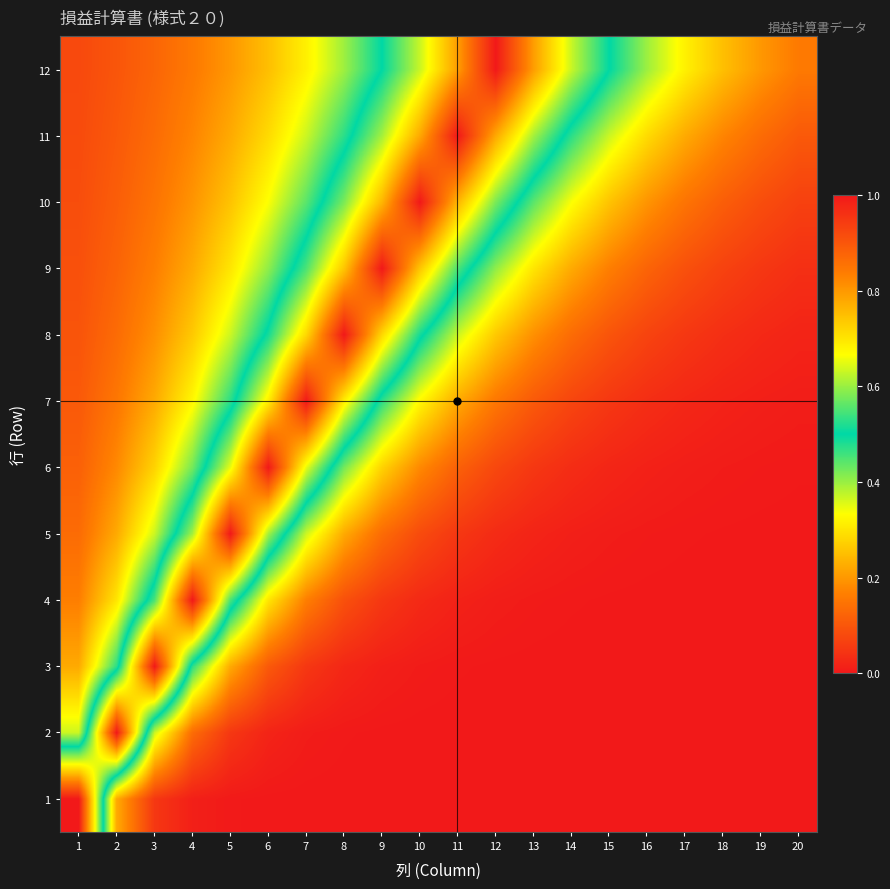

Reading right to left, transcribe all the data shown in this chart.

1: 20=0.0	19=0.0	18=0.0	17=0.0	16=0.0	15=0.0	14=0.0	13=0.0	12=0.0	11=0.0	10=0.0	9=0.0	8=0.0	7=0.0	6=0.0	5=0.0	4=0.0	3=0.0	2=0.2	1=1.0
2: 20=0.0	19=0.0	18=0.0	17=0.0	16=0.0	15=0.0	14=0.0	13=0.0	12=0.0	11=0.0	10=0.0	9=0.0	8=0.0	7=0.0	6=0.0	5=0.0	4=0.1	3=0.4	2=1.0	1=0.4
3: 20=0.0	19=0.0	18=0.0	17=0.0	16=0.0	15=0.0	14=0.0	13=0.0	12=0.0	11=0.0	10=0.0	9=0.0	8=0.0	7=0.0	6=0.1	5=0.2	4=0.5	3=1.0	2=0.5	1=0.2
4: 20=0.0	19=0.0	18=0.0	17=0.0	16=0.0	15=0.0	14=0.0	13=0.0	12=0.0	11=0.0	10=0.0	9=0.0	8=0.1	7=0.2	6=0.3	5=0.5	4=1.0	3=0.5	2=0.3	1=0.2
5: 20=0.0	19=0.0	18=0.0	17=0.0	16=0.0	15=0.0	14=0.0	13=0.0	12=0.0	11=0.0	10=0.1	9=0.1	8=0.2	7=0.4	6=0.6	5=1.0	4=0.6	3=0.4	2=0.2	1=0.1
6: 20=0.0	19=0.0	18=0.0	17=0.0	16=0.0	15=0.0	14=0.0	13=0.0	12=0.1	11=0.1	10=0.2	9=0.3	8=0.4	7=0.7	6=1.0	5=0.7	4=0.4	3=0.3	2=0.2	1=0.1
7: 20=0.0	19=0.0	18=0.0	17=0.0	16=0.0	15=0.0	14=0.1	13=0.1	12=0.2	11=0.2	10=0.3	9=0.5	8=0.7	7=1.0	6=0.7	5=0.5	4=0.3	3=0.2	2=0.2	1=0.1
8: 20=0.0	19=0.0	18=0.0	17=0.0	16=0.1	15=0.1	14=0.1	13=0.2	12=0.3	11=0.4	10=0.5	9=0.7	8=1.0	7=0.7	6=0.5	5=0.4	4=0.3	3=0.2	2=0.1	1=0.1
9: 20=0.0	19=0.0	18=0.1	17=0.1	16=0.1	15=0.2	14=0.2	13=0.3	12=0.4	11=0.5	10=0.7	9=1.0	8=0.7	7=0.5	6=0.4	5=0.3	4=0.2	3=0.2	2=0.1	1=0.1
10: 20=0.1	19=0.1	18=0.1	17=0.1	16=0.2	15=0.3	14=0.3	13=0.4	12=0.6	11=0.8	10=1.0	9=0.8	8=0.6	7=0.4	6=0.3	5=0.3	4=0.2	3=0.1	2=0.1	1=0.1
11: 20=0.1	19=0.1	18=0.2	17=0.2	16=0.3	15=0.4	14=0.5	13=0.6	12=0.8	11=1.0	10=0.8	9=0.6	8=0.5	7=0.4	6=0.3	5=0.2	4=0.2	3=0.1	2=0.1	1=0.1
12: 20=0.2	19=0.2	18=0.3	17=0.3	16=0.4	15=0.5	14=0.6	13=0.8	12=1.0	11=0.8	10=0.6	9=0.5	8=0.4	7=0.3	6=0.3	5=0.2	4=0.2	3=0.1	2=0.1	1=0.1